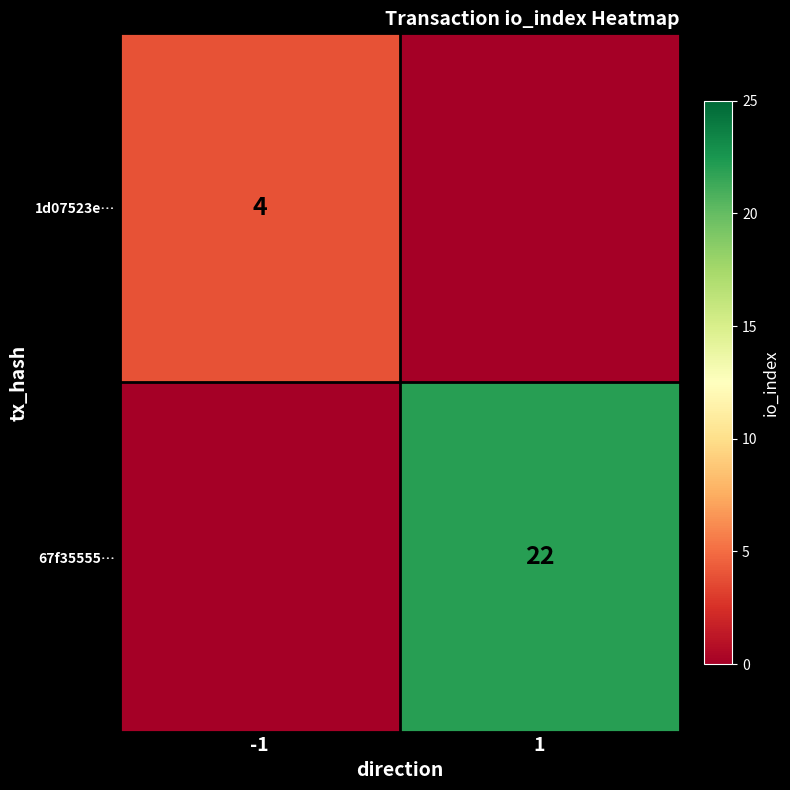

Is the value of 67f35555… at 1 greater than the value of 1d07523e… at -1?

Yes